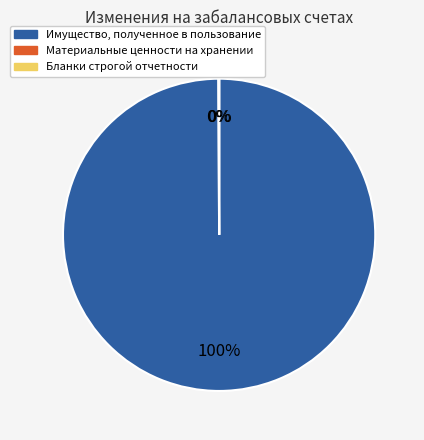

Which category has the biggest portion of the pie?

Имущество, полученное в пользование